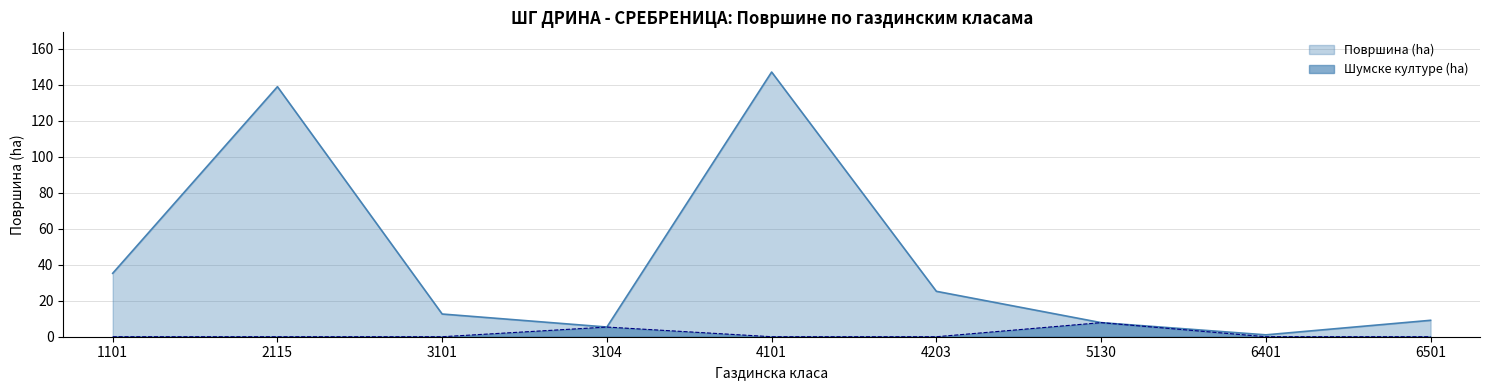

What is the average value of the Шумске културе (ha) series?

1.5